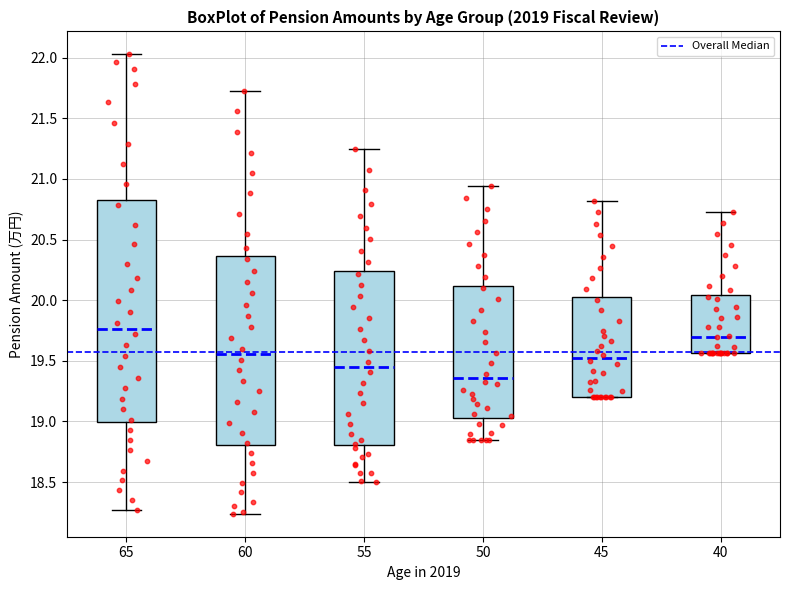

Reading left to right, transcribe this box plot: for each box, give where its median line is, the range the box spans, and where its two whiskers end, as read against the y-axis. The values are not printed on the chart, so give them approximately, as read against the axis.

65: median 19.75, box 19.00 to 20.85, whiskers 18.25 to 22.05
60: median 19.55, box 18.80 to 20.35, whiskers 18.25 to 21.75
55: median 19.45, box 18.80 to 20.25, whiskers 18.50 to 21.25
50: median 19.35, box 19.05 to 20.10, whiskers 18.85 to 20.95
45: median 19.50, box 19.20 to 20.05, whiskers 19.20 to 20.80
40: median 19.70, box 19.55 to 20.05, whiskers 19.55 to 20.75